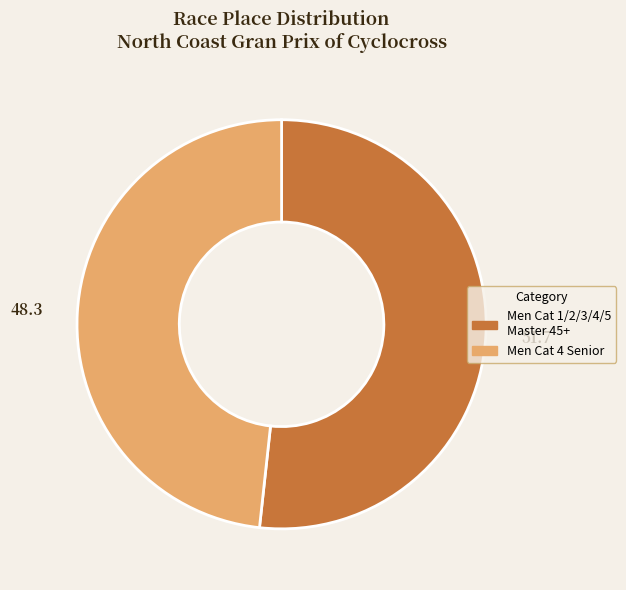

Which category has the biggest portion of the pie?

Men Cat 1/2/3/4/5 Master 45+